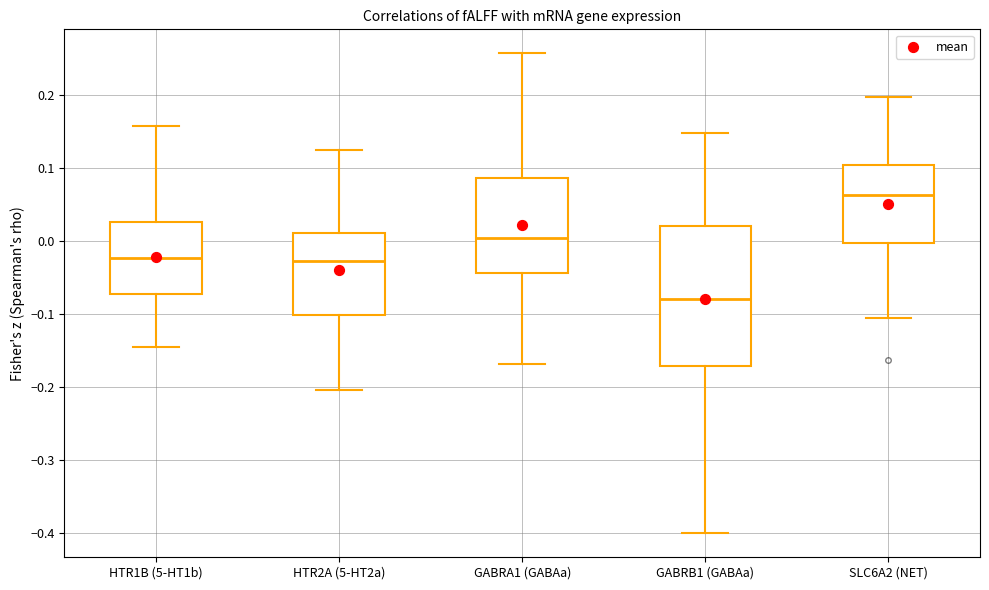

Where does the lower whisker of the box for GABRA1 (GABAa) end on the y-axis? The values are not printed on the chart, so give them approximately, as read against the axis.

-0.17